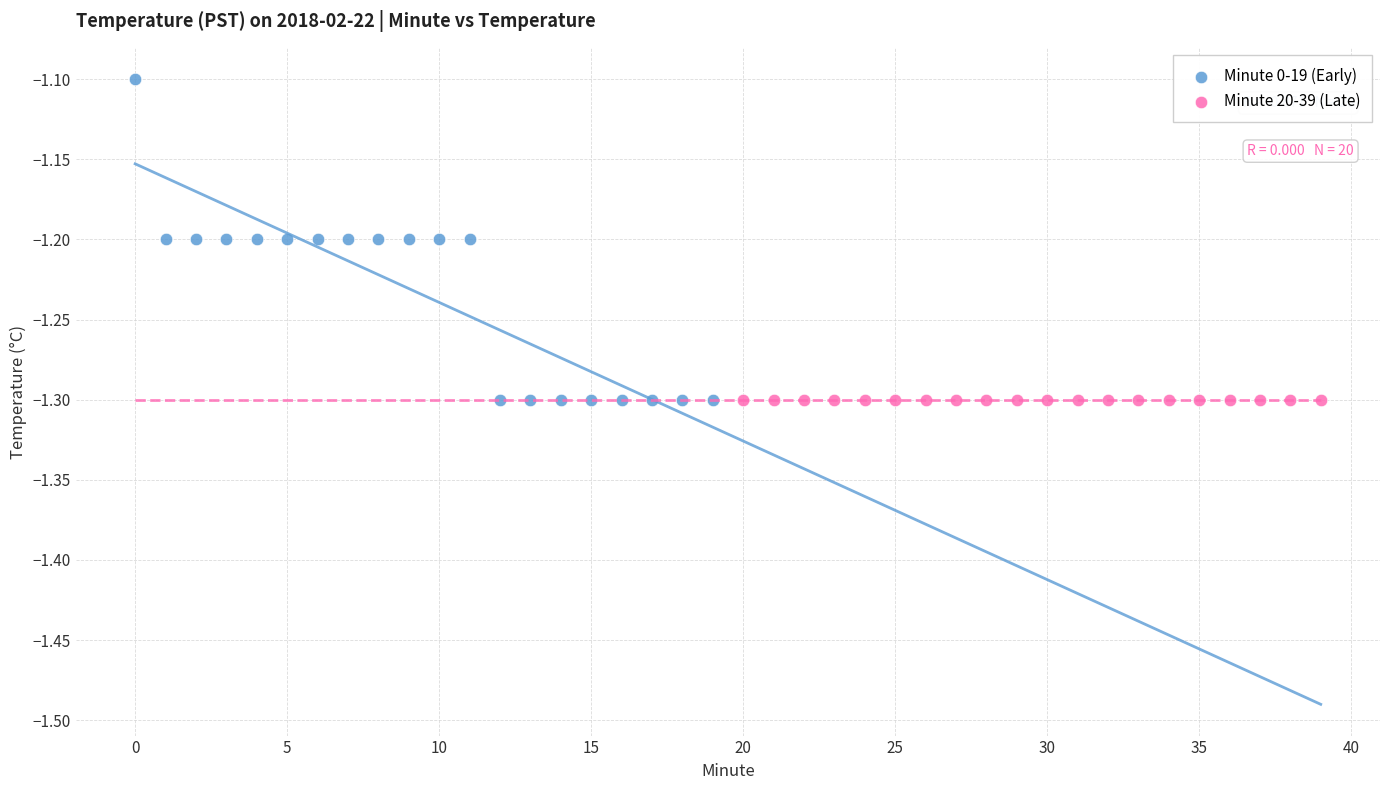

Which series reaches the maximum Y coordinate?

Minute 0-19 (Early)